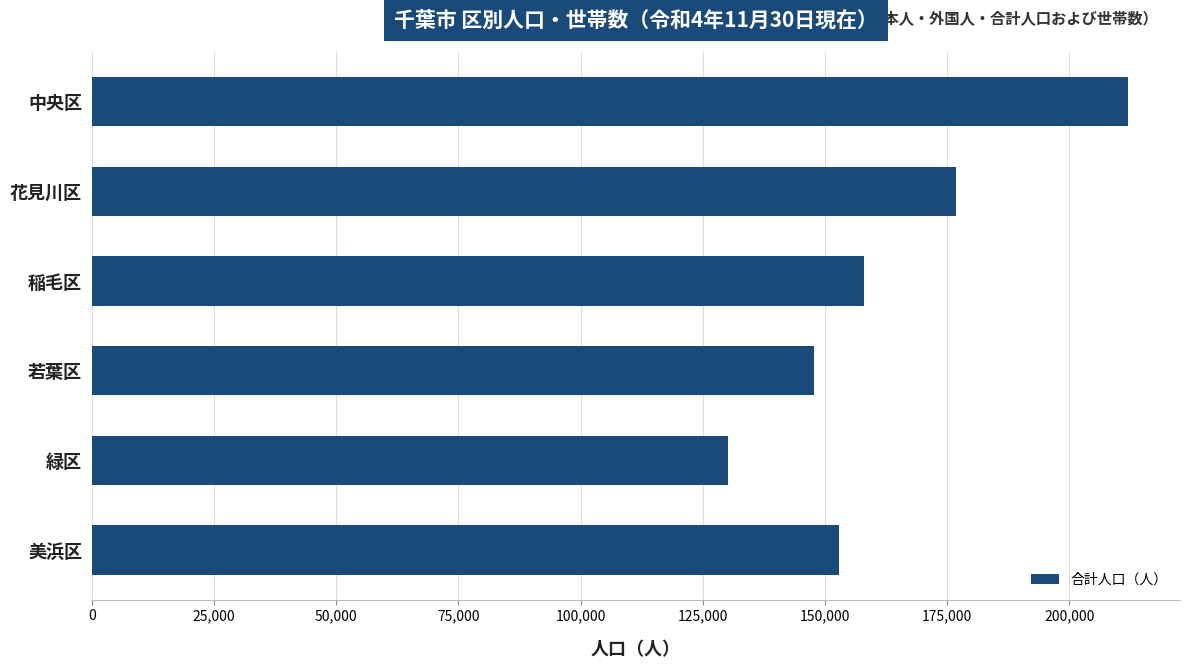

Does the chart contain any negative values?

No